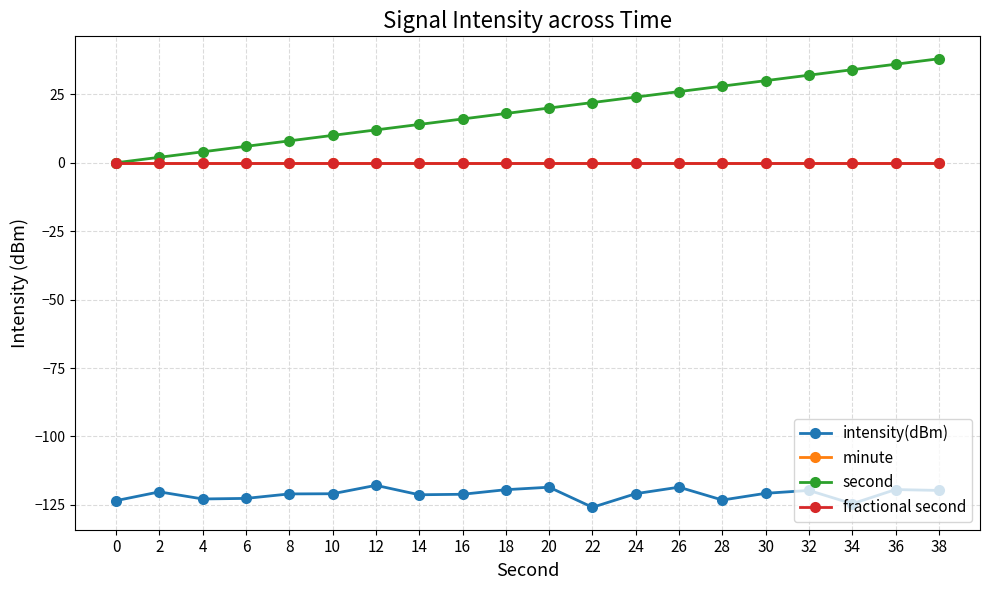

Is it true that second equals 36.0 at 36?

True